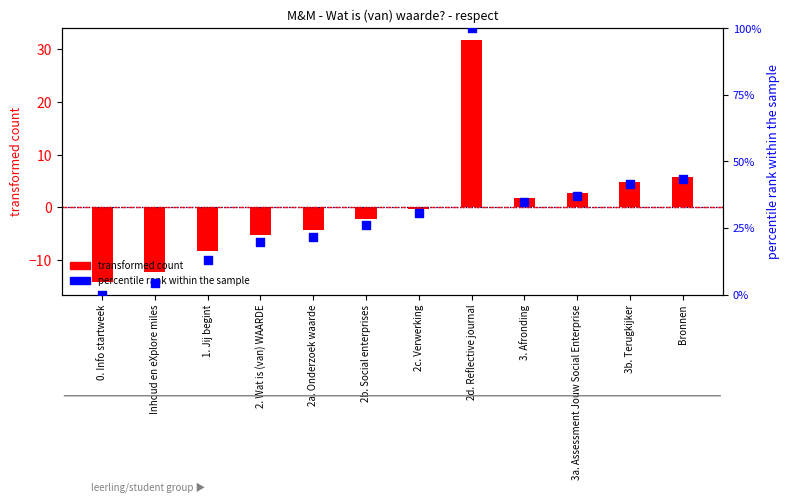

What is the change in value from 2c. Verwerking to 2d. Reflective journal?

+69.6